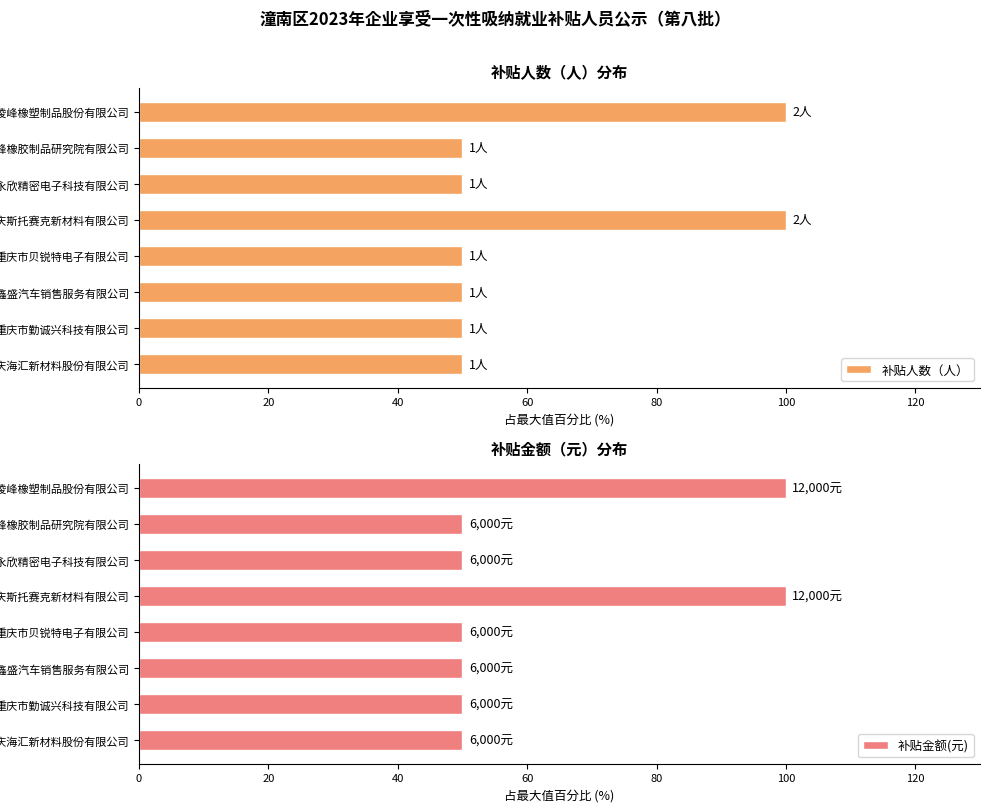

Does the chart contain stacked bars?

No